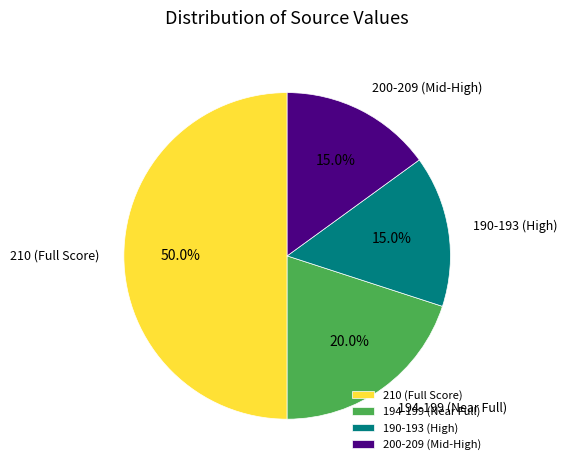

Which category has the biggest portion of the pie?

210 (Full Score)